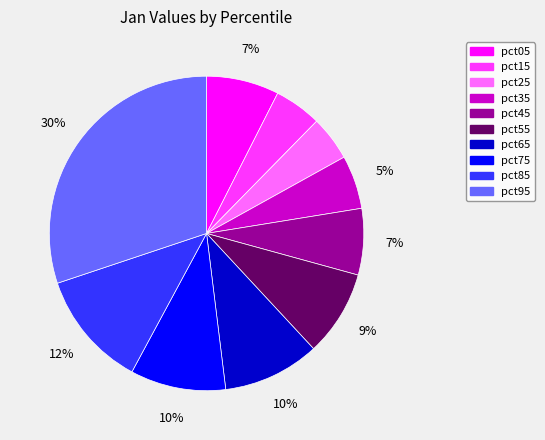

Combined, do pct95 and pct75 account for over 50%?

No